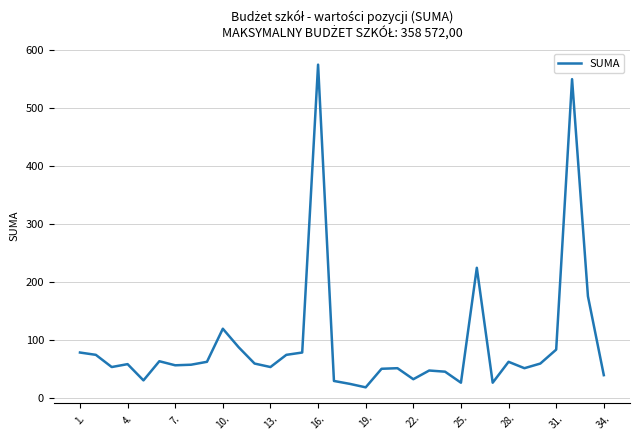

How many lines are shown in the chart?

1